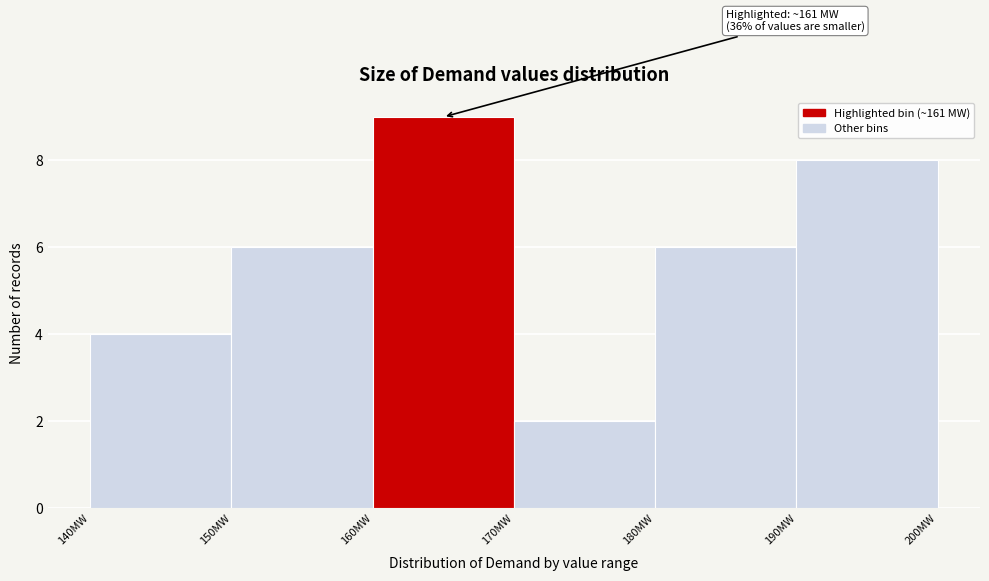

Which range on the x-axis has the tallest bar?

160 to 170